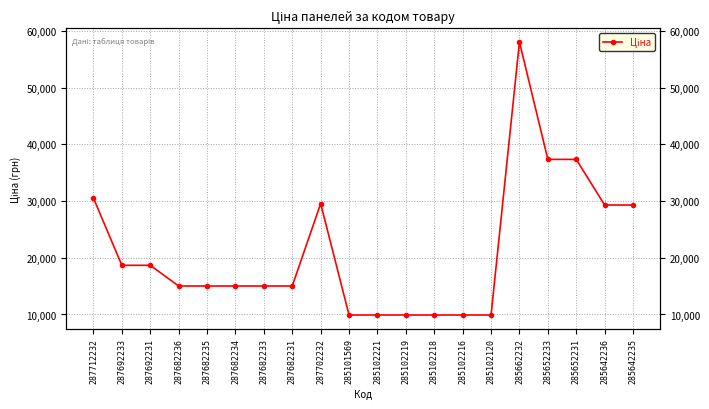

Where is the data nearest to the value 33972?

285652233